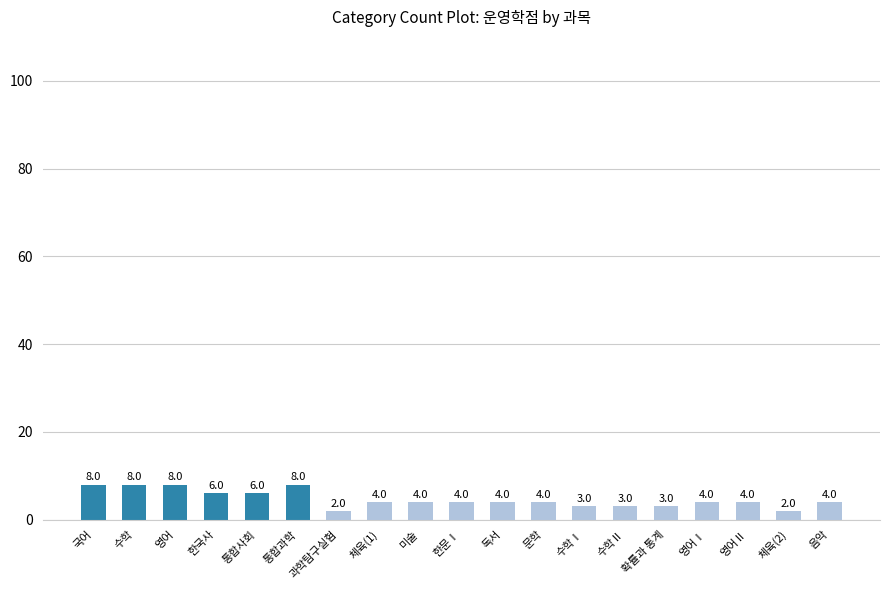

How many categories are shown in the chart?

19